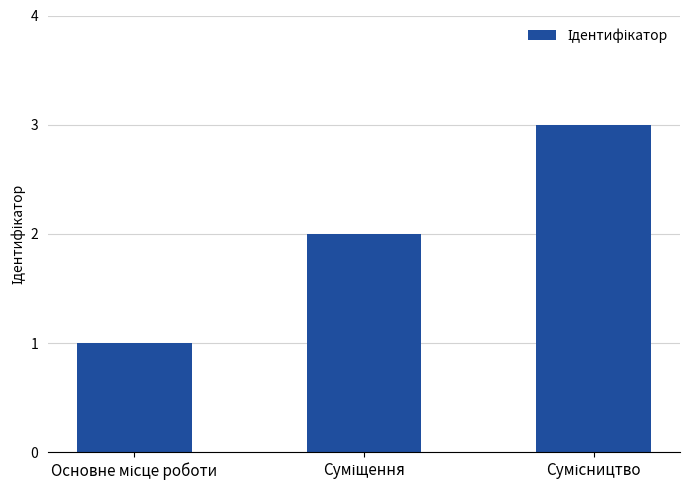

What is the sum of all values?

6